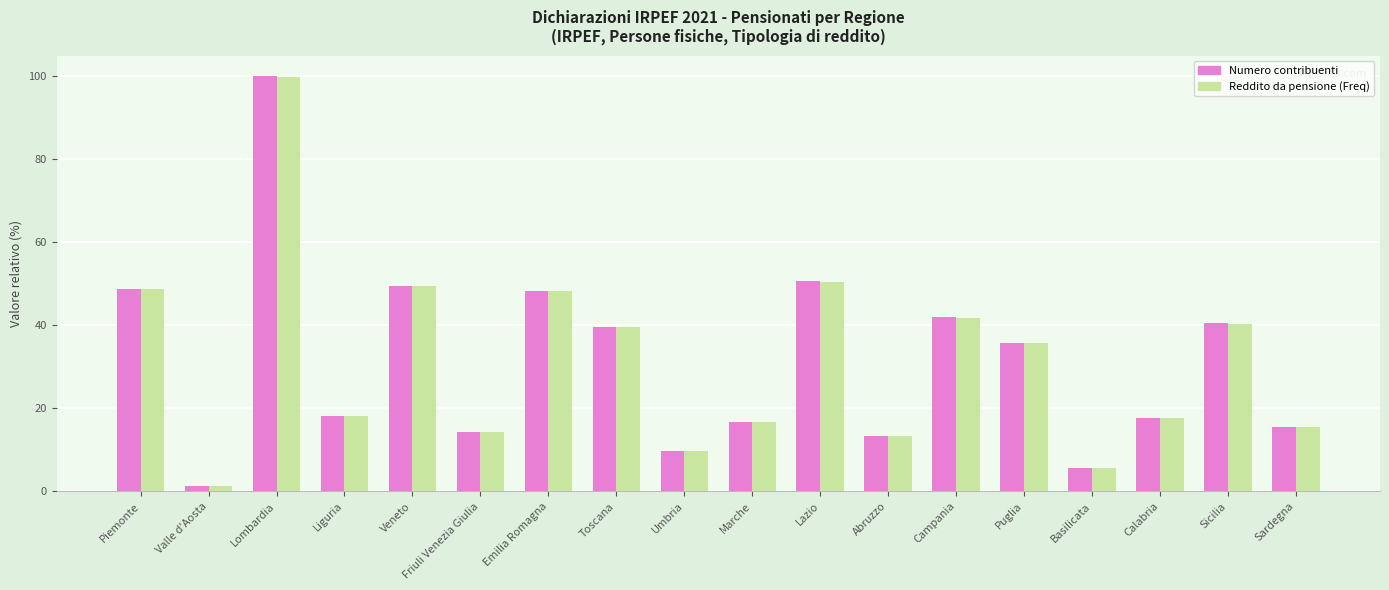

What is the difference between the Numero contribuenti values at Basilicata and Abruzzo?

7.8